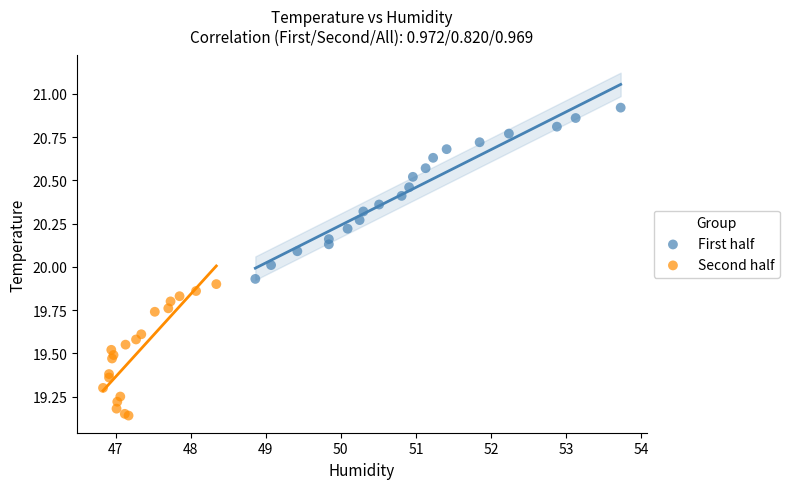

Which series reaches the maximum Y coordinate?

First half